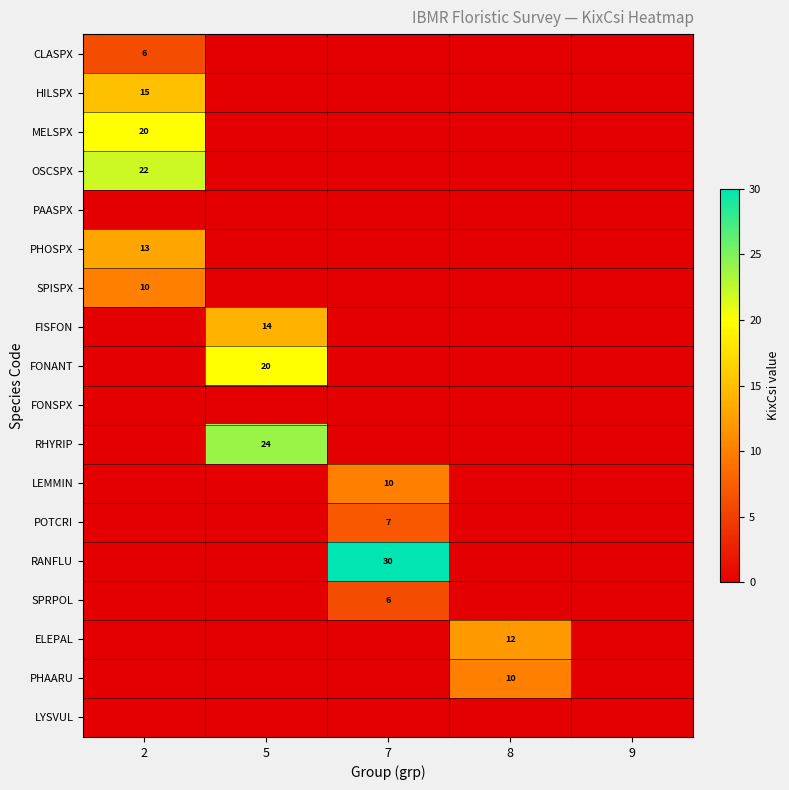

What is the difference between the PHOSPX values at 8 and 2?

13